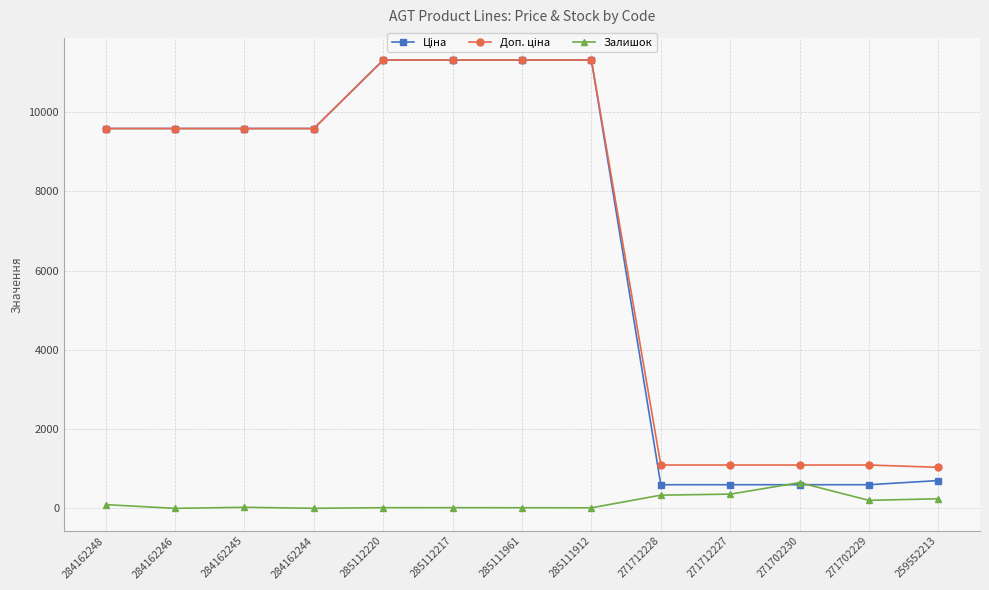

What is the total value across all series at 284162246?

19170.8